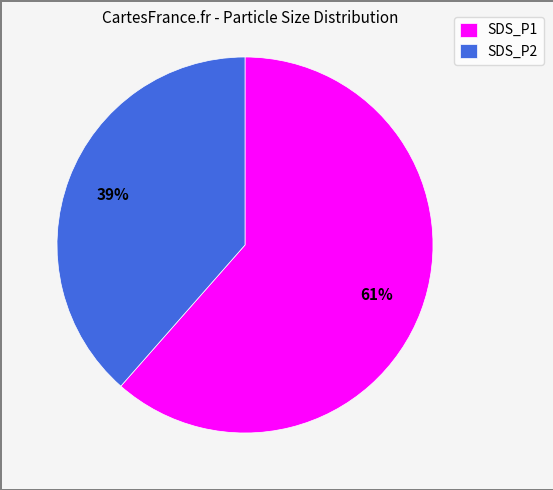

Is the sum of SDS_P2 and SDS_P1 greater than half?

Yes